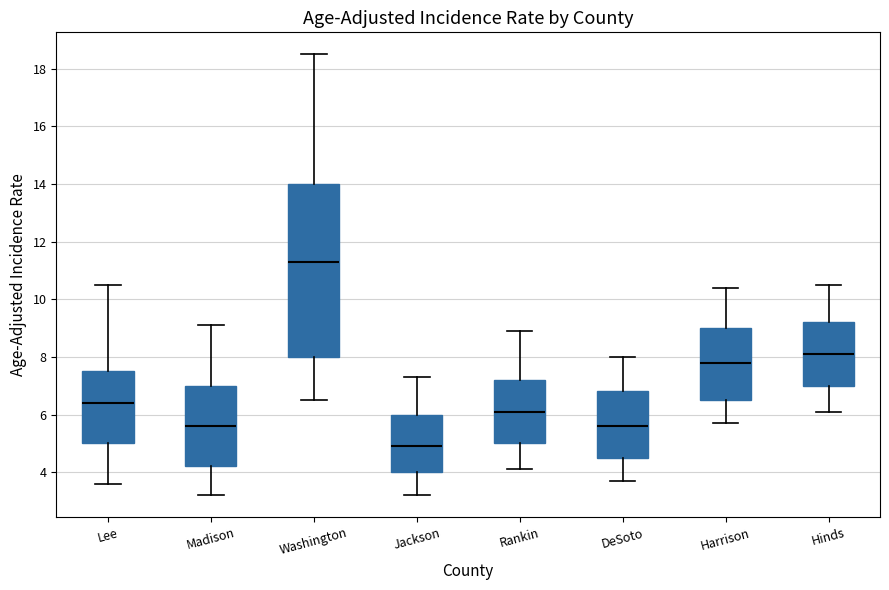

Reading left to right, read every box against the y-axis: the position of its median line, the range the box covers, and the ends of its whiskers. The values are not printed on the chart, so give them approximately, as read against the axis.

Lee: median 6.4, box 5.0 to 7.6, whiskers 3.6 to 10.6
Madison: median 5.6, box 4.2 to 7.0, whiskers 3.2 to 9.2
Washington: median 11.4, box 8.0 to 14.0, whiskers 6.6 to 18.6
Jackson: median 5.0, box 4.0 to 6.0, whiskers 3.2 to 7.4
Rankin: median 6.2, box 5.0 to 7.2, whiskers 4.2 to 9.0
DeSoto: median 5.6, box 4.6 to 6.8, whiskers 3.8 to 8.0
Harrison: median 7.8, box 6.6 to 9.0, whiskers 5.8 to 10.4
Hinds: median 8.2, box 7.0 to 9.2, whiskers 6.2 to 10.6